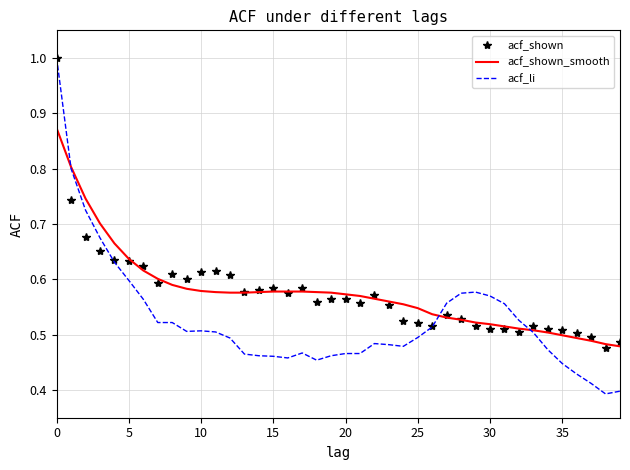

What is the maximum value for acf_li?

1.0